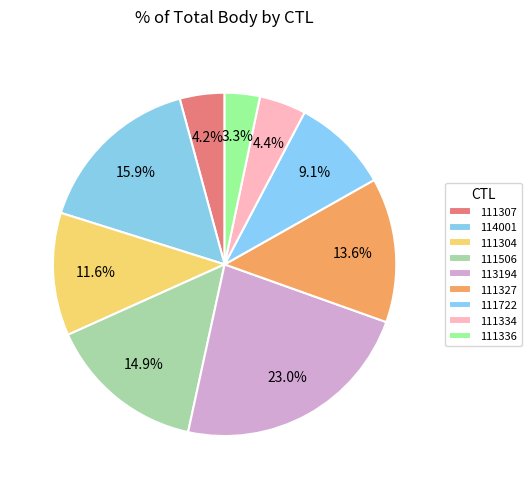

Which category has the smallest portion of the pie?

111336